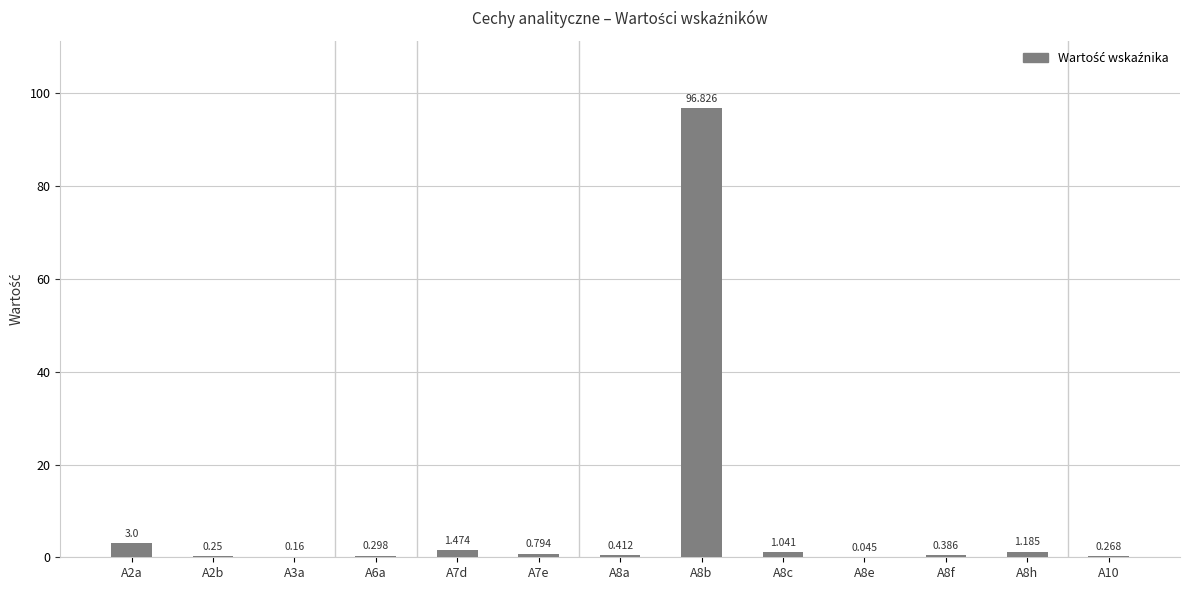

Reading left to right, what are all the values shown in this chart?

A2a=3.0	A2b=0.2	A3a=0.2	A6a=0.3	A7d=1.5	A7e=0.8	A8a=0.4	A8b=96.8	A8c=1.0	A8e=0.0	A8f=0.4	A8h=1.2	A10=0.3